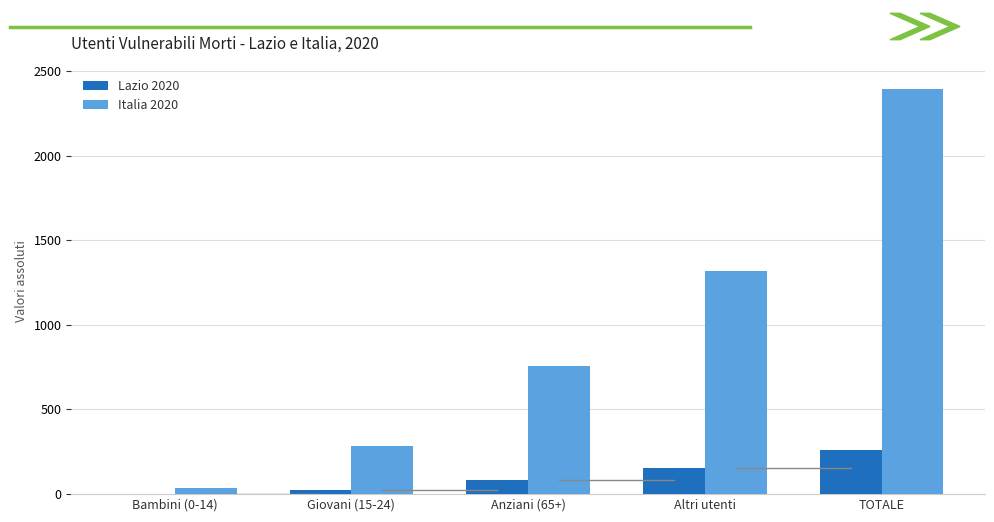

What is the total value across all series at TOTALE?

2656